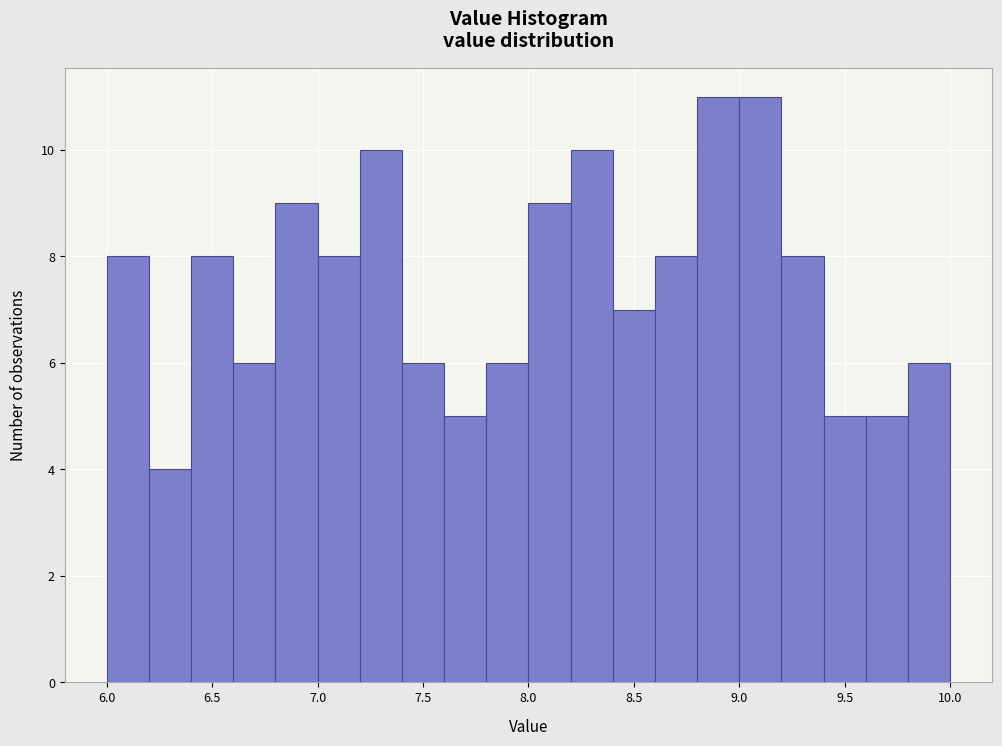

How tall is the bar that spans 7.0 to 7.2 on the x-axis? The values are not printed on the chart, so give them approximately, as read against the axis.

8